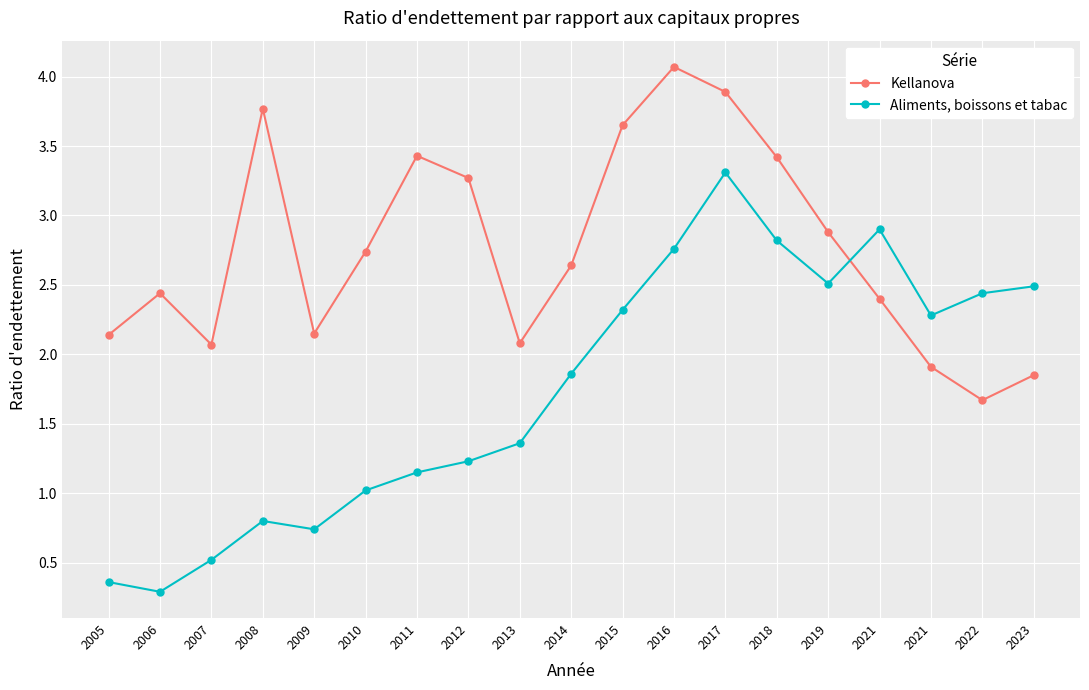

True or false: Kellanova has a value of 2.1 at 2005.

True